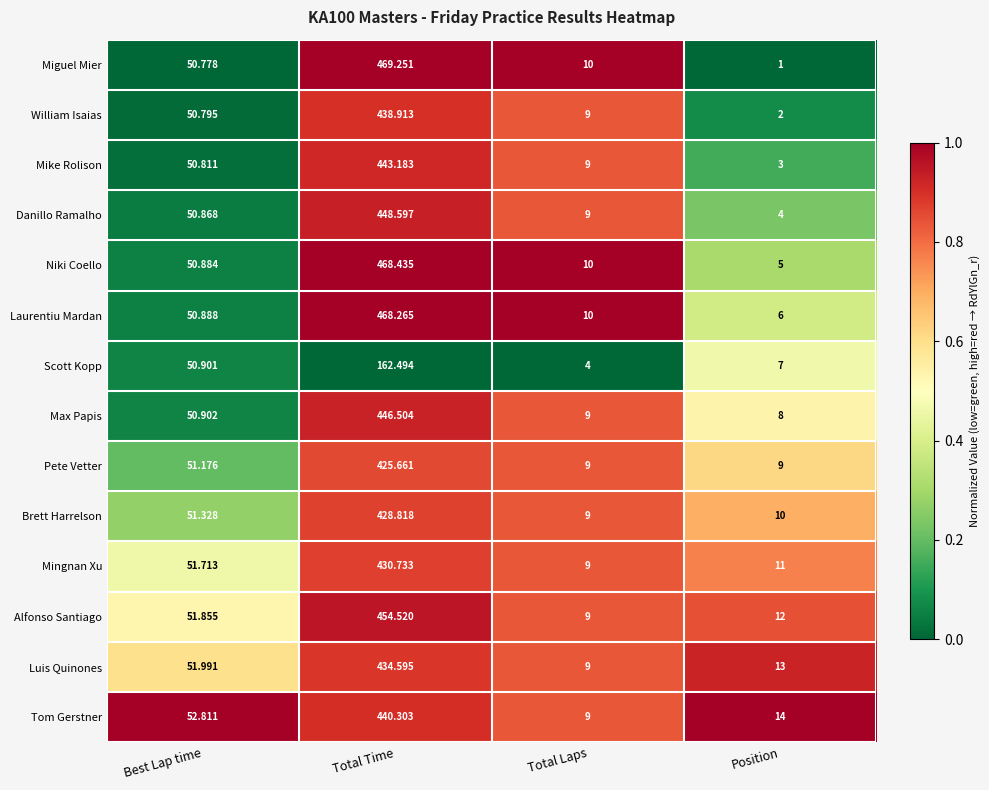

How many distinct data groups are displayed?

14